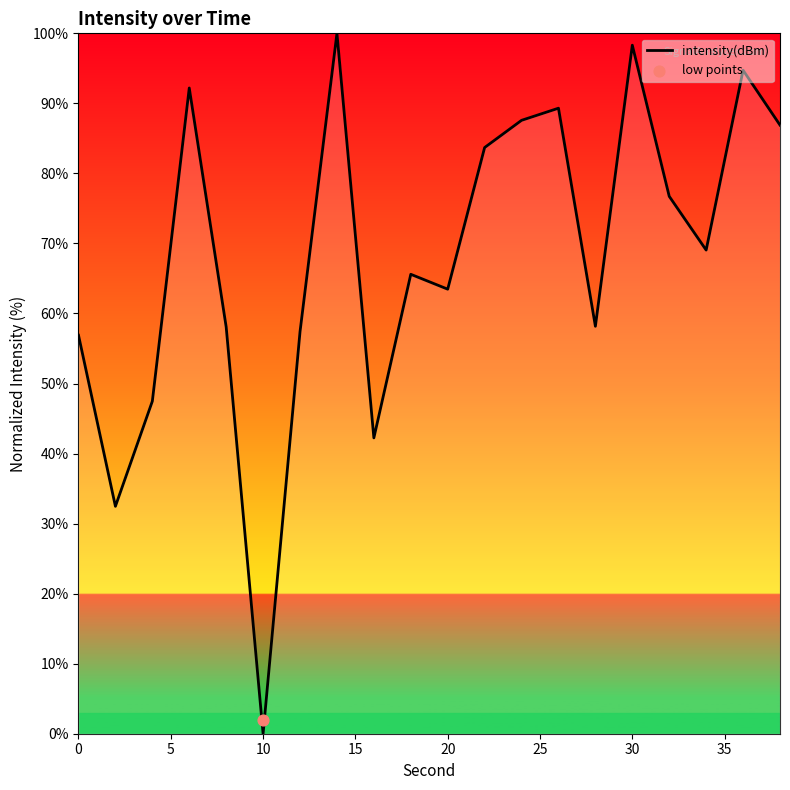

At which label does intensity(dBm) reach its minimum?

10